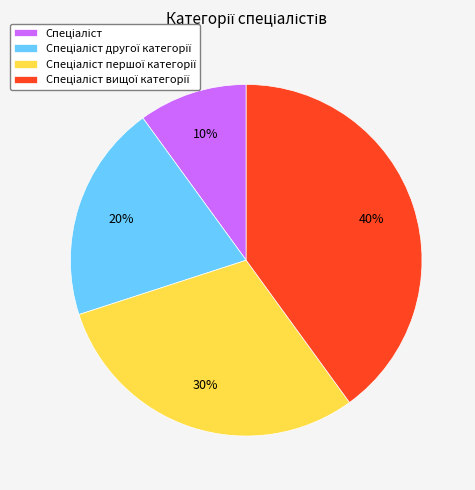

Is there a majority slice in this chart?

No